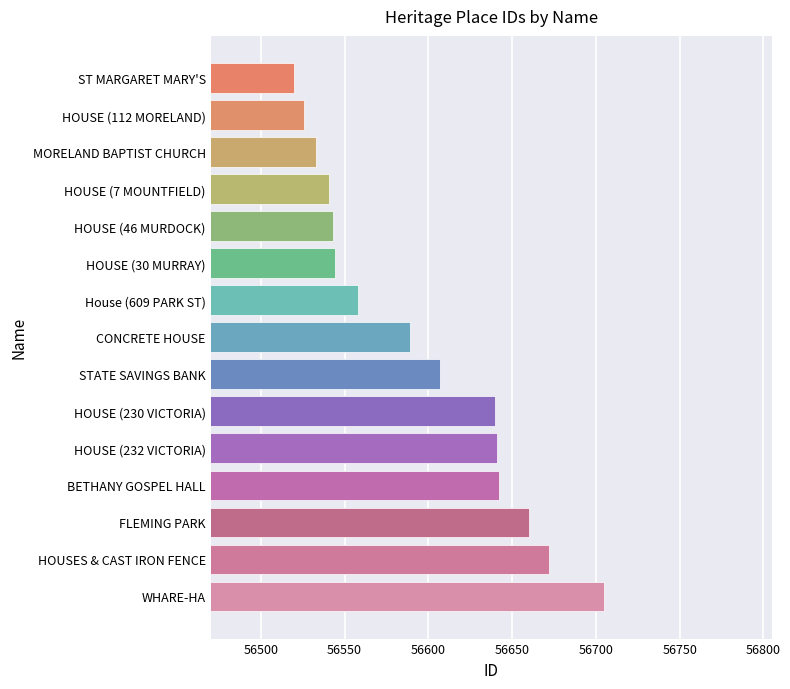

What is the difference between the values at HOUSE (232 VICTORIA) and STATE SAVINGS BANK?

34